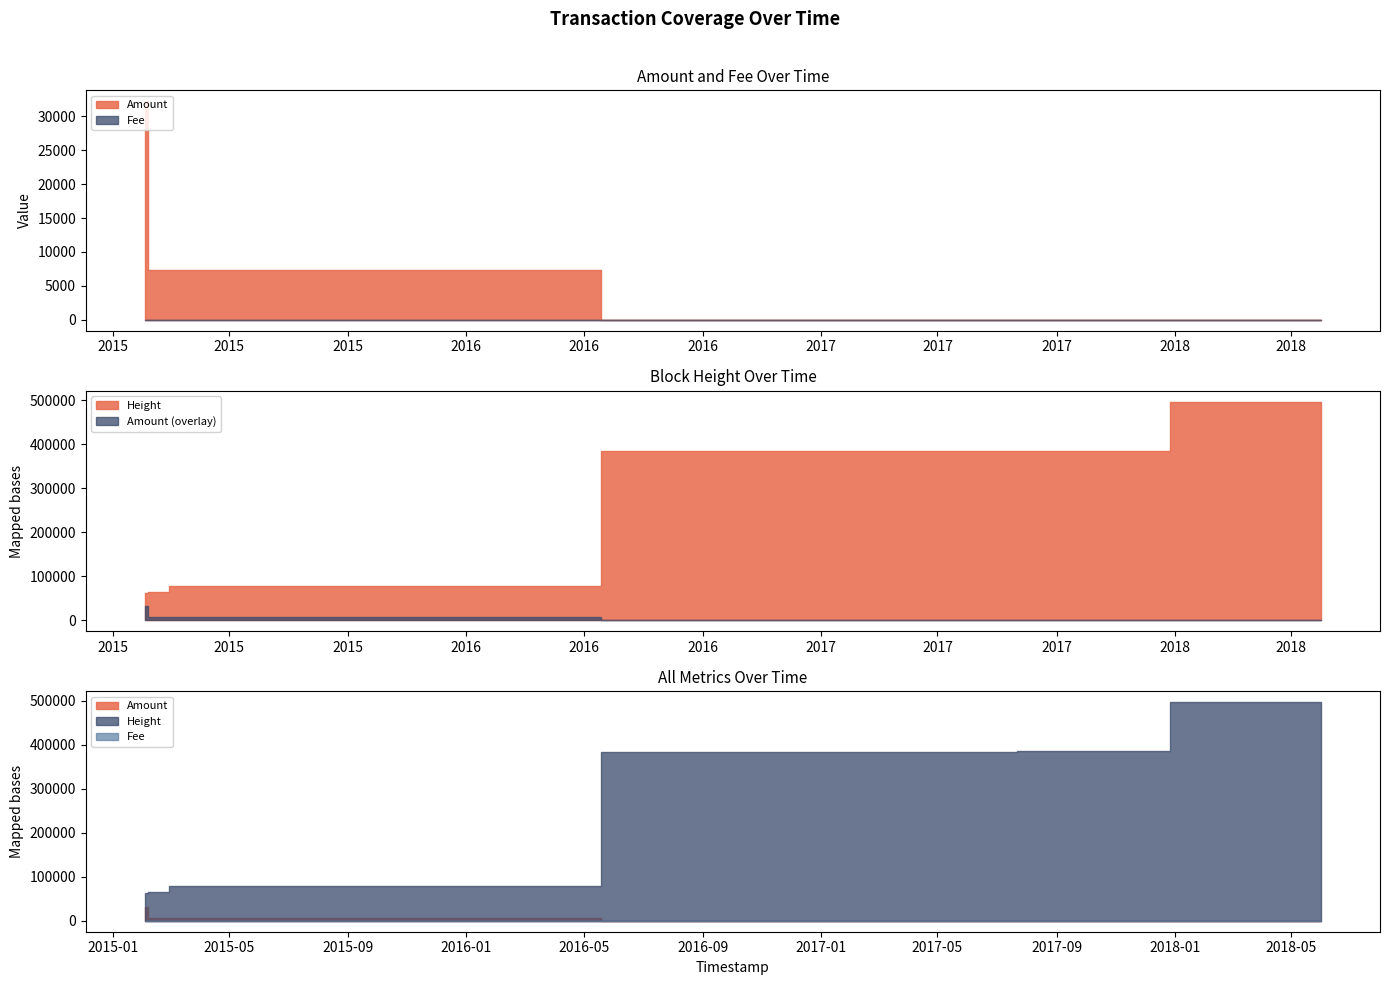

True or false: Fee and Amount intersect in this chart.

True